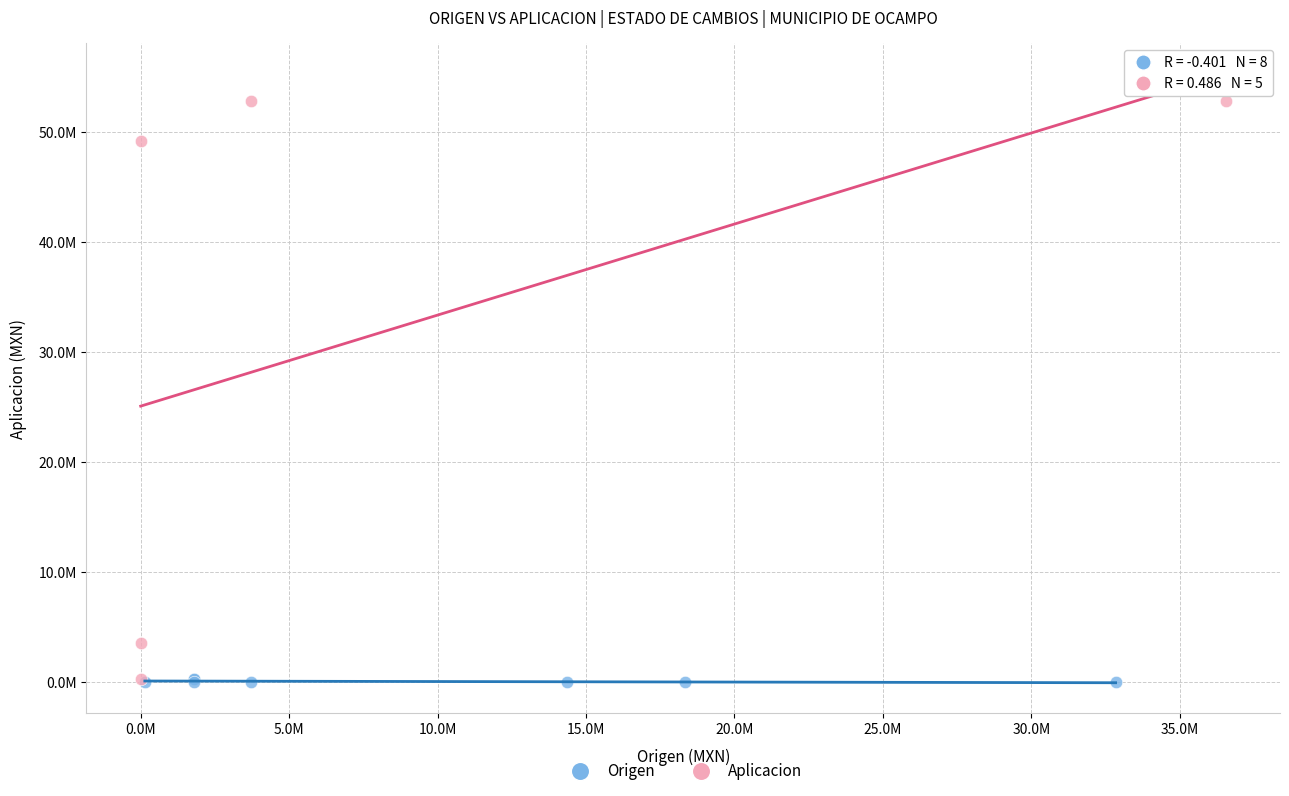

What are all the series names shown in the legend?

Origen, Aplicacion